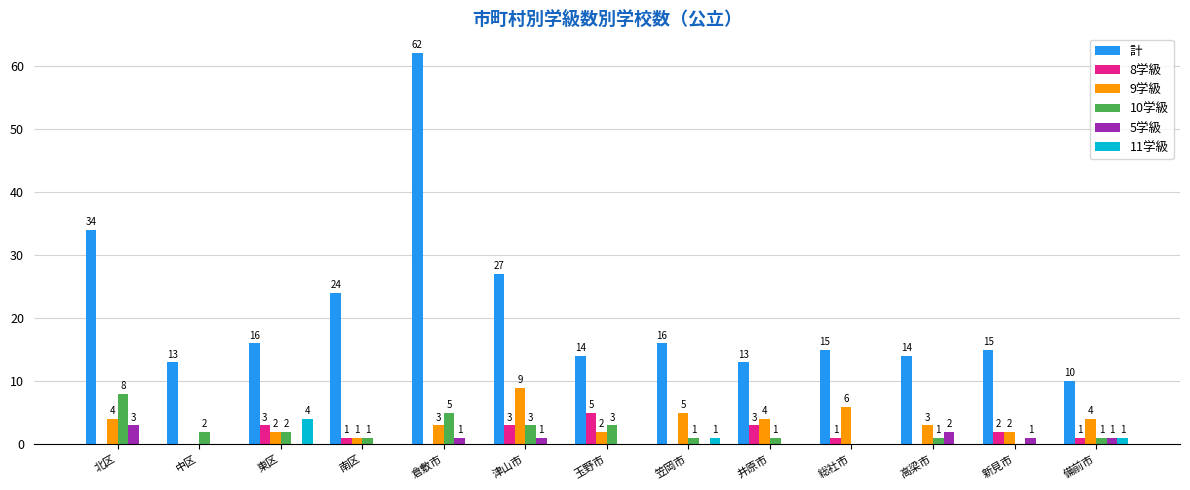

How many groups of bars are there?

13